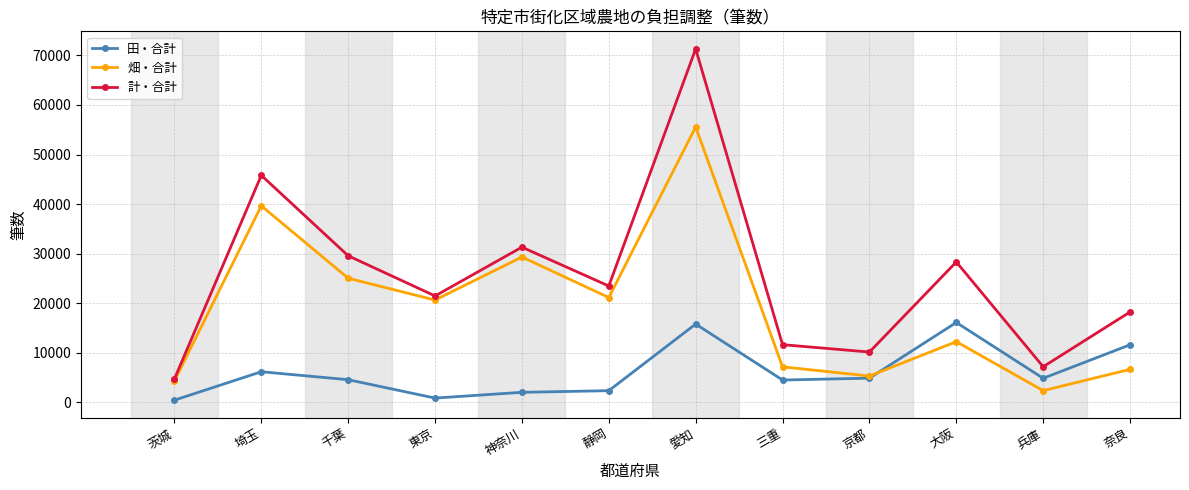

At which category does 畑・合計 reach its first local peak?

埼玉